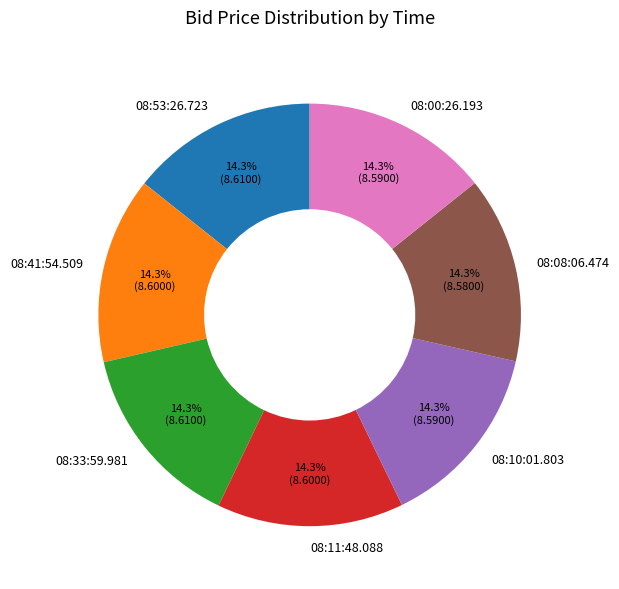

True or false: 08:10:01.803 accounts for 21% of the total.

False